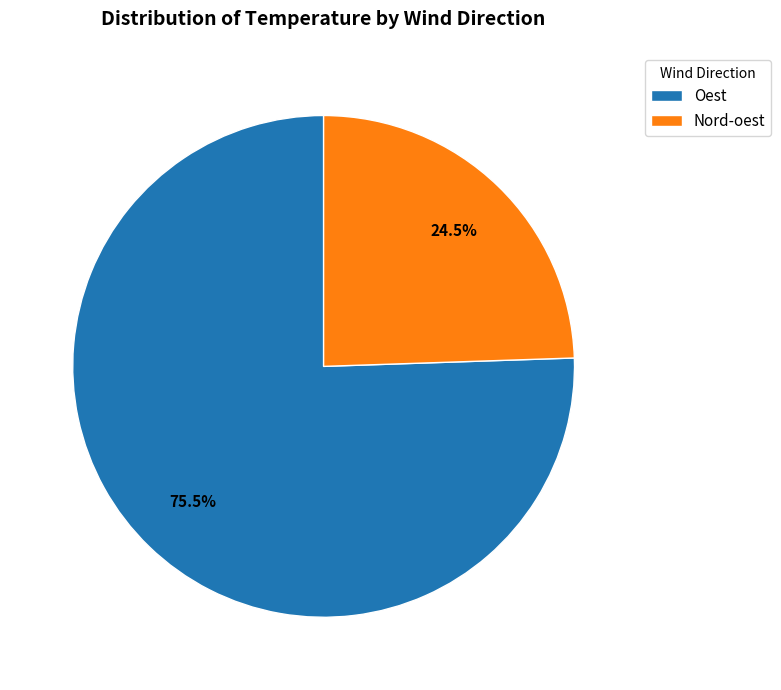

Rank the categories by value from highest to lowest.

Oest, Nord-oest